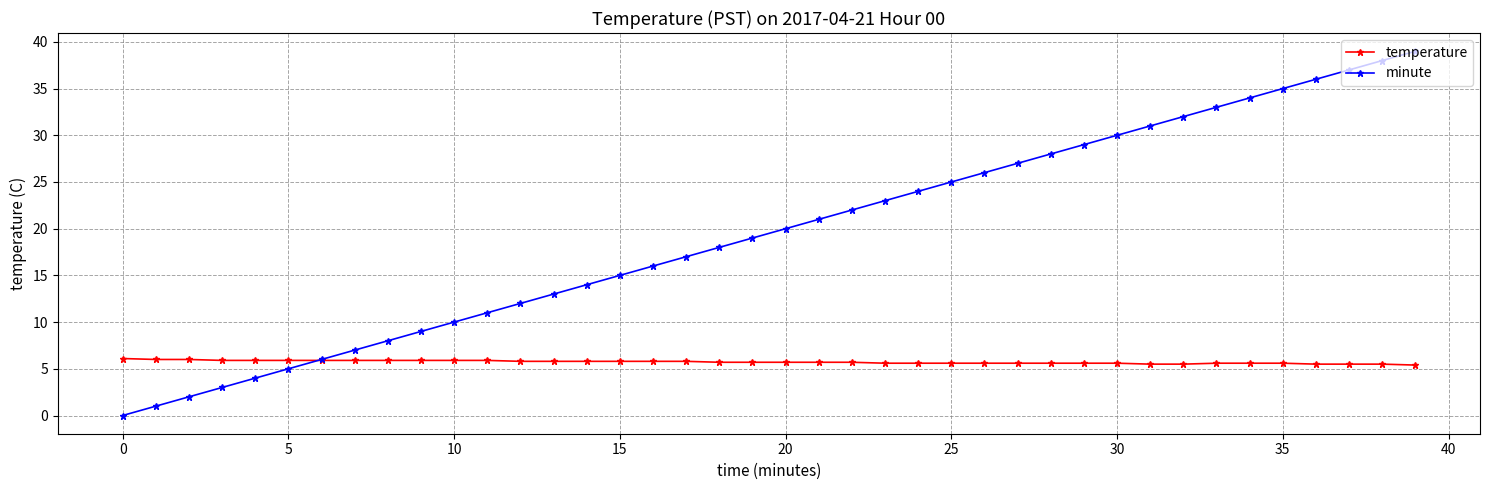

What is the difference between the maximum and minimum values in the temperature series?

0.7